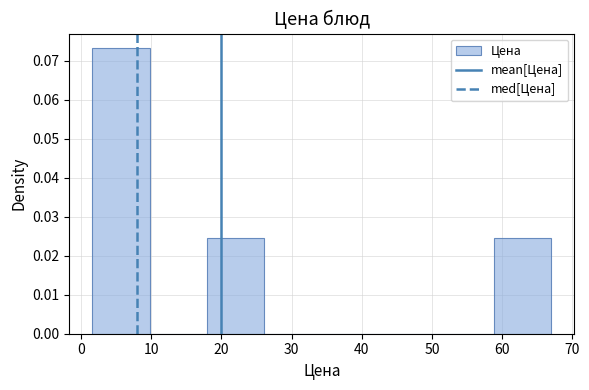

Reading left to right, transcribe this chart: for each bar, give the range it covers on the x-axis and its height. Neither the bar edges nor the heights are printed on the chart, so give them approximately, as read against the axes.

2 to 10: 0.073
10 to 18: 0
18 to 26: 0.024
26 to 34: 0
34 to 42: 0
42 to 51: 0
51 to 59: 0
59 to 67: 0.024